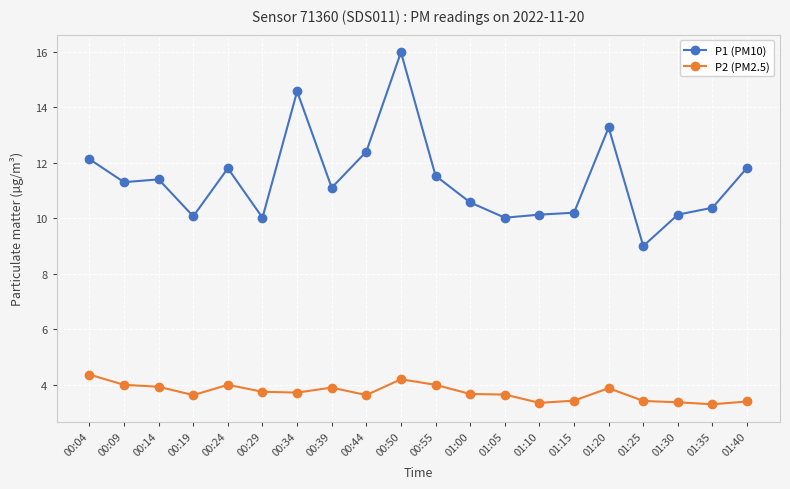

What are all the series names shown in the legend?

P1 (PM10), P2 (PM2.5)